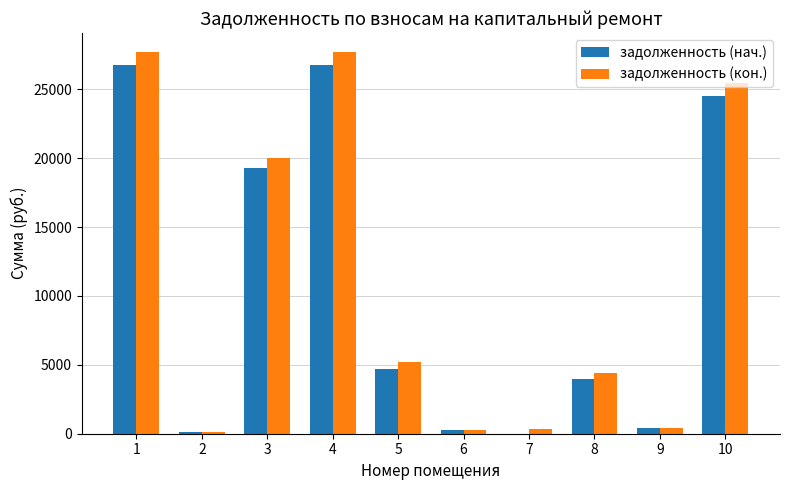

Which series has the largest total across all categories?

задолженность (кон.)